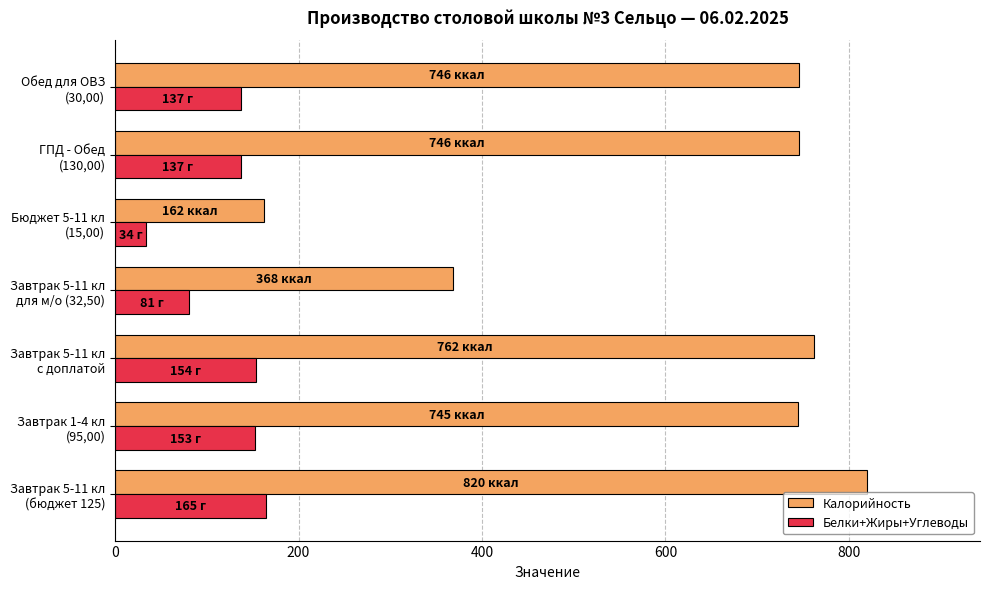

Rank the series by their average value, from highest to lowest.

Калорийность, Белки+Жиры+Углеводы